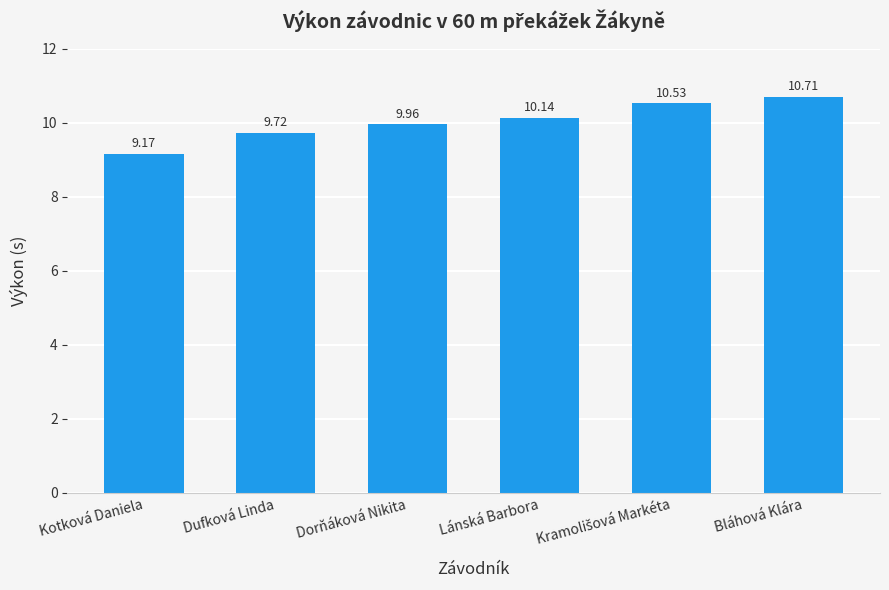

True or false: the data shows 9.2 at Kotková Daniela.

True